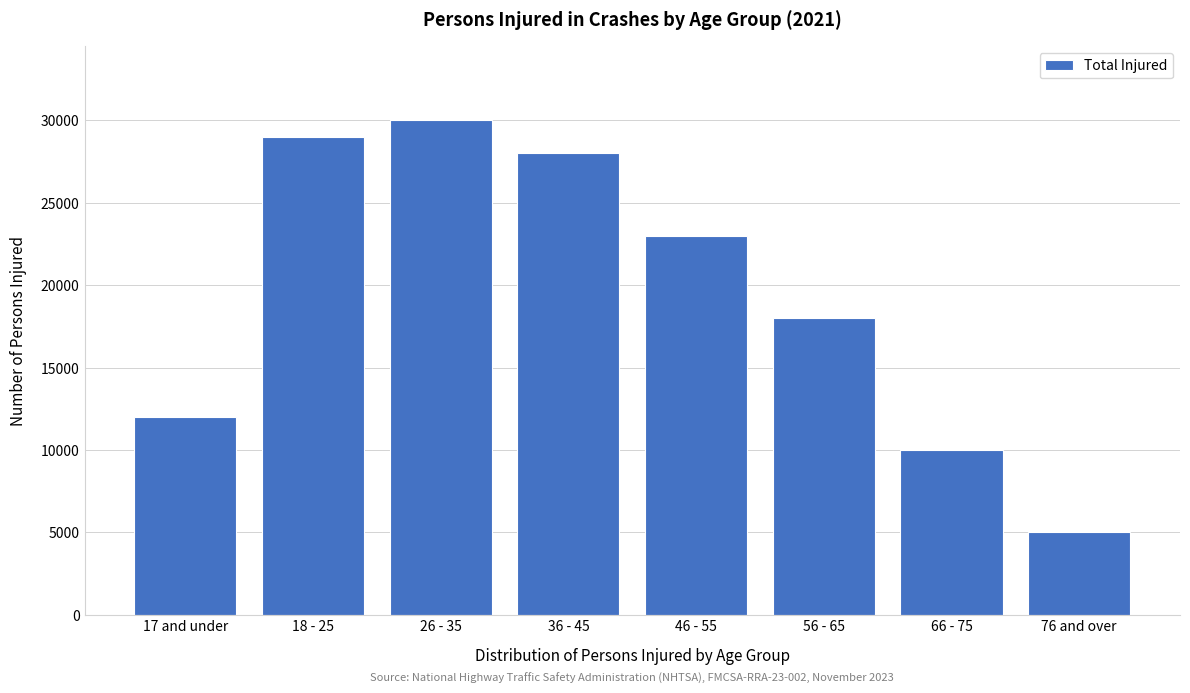

Reading right to left, transcribe all the data shown in this chart.

5000	10000	18000	23000	28000	30000	29000	12000